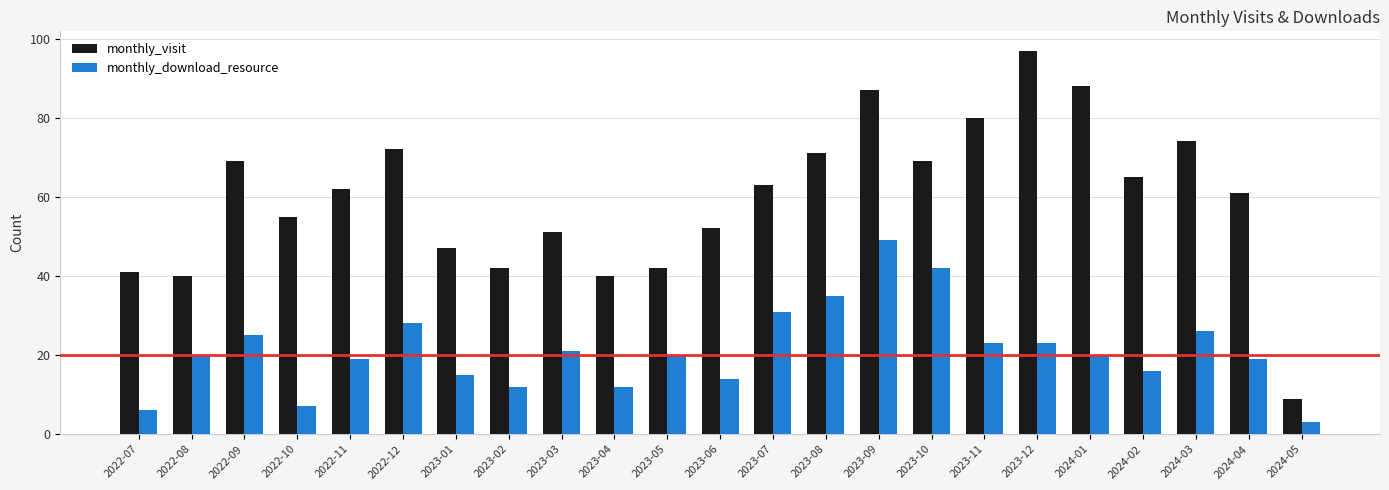

The monthly_visit series shows 42 at 2023-05. True or false?

True